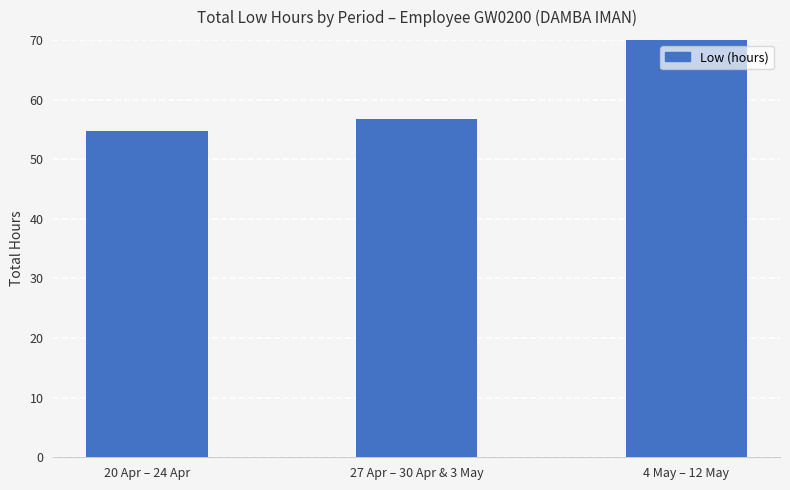

How many categories are shown in the chart?

3